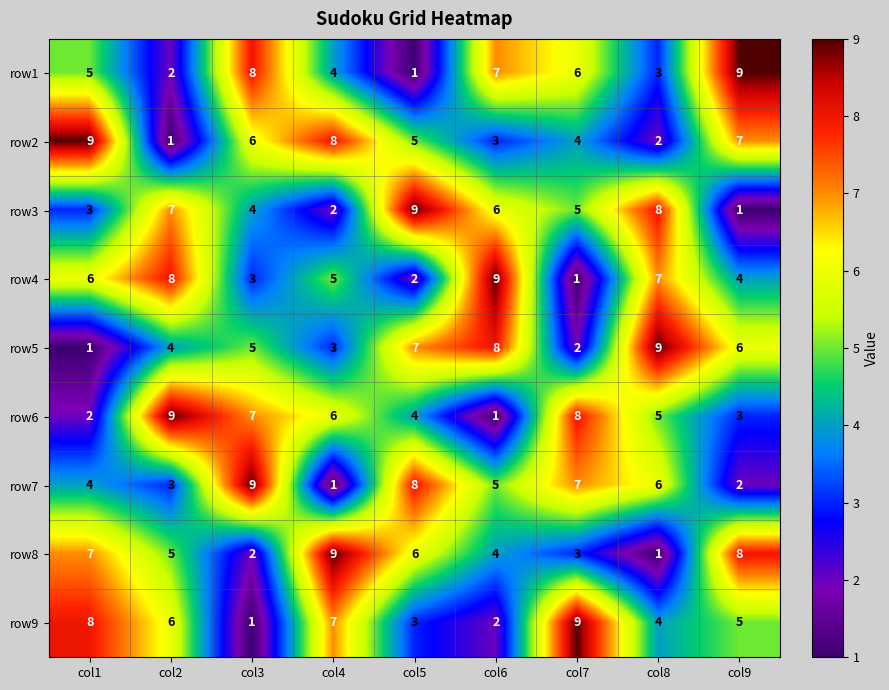

At col1, list the series in order from smallest to largest.

row5, row6, row3, row7, row1, row4, row8, row9, row2